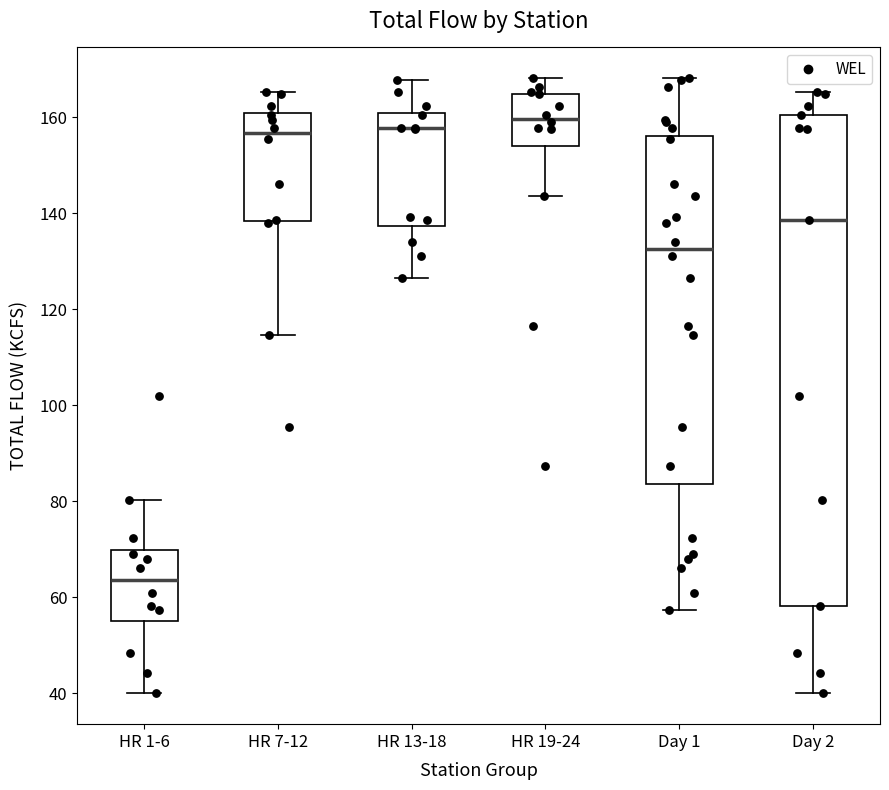

Reading left to right, read every box against the y-axis: the position of its median line, the range the box covers, and the ends of its whiskers. The values are not printed on the chart, so give them approximately, as read against the axis.

HR 1-6: median 64, box 56 to 70, whiskers 40 to 80
HR 7-12: median 156, box 138 to 160, whiskers 114 to 166
HR 13-18: median 158, box 138 to 160, whiskers 126 to 168
HR 19-24: median 160, box 154 to 164, whiskers 144 to 168
Day 1: median 132, box 84 to 156, whiskers 58 to 168
Day 2: median 138, box 58 to 160, whiskers 40 to 166